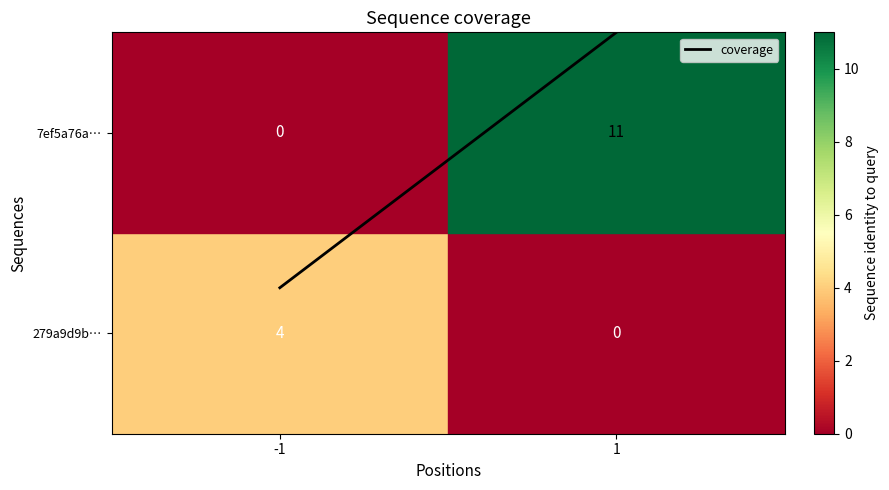

Is it true that the value at 1 is 2.0?

True